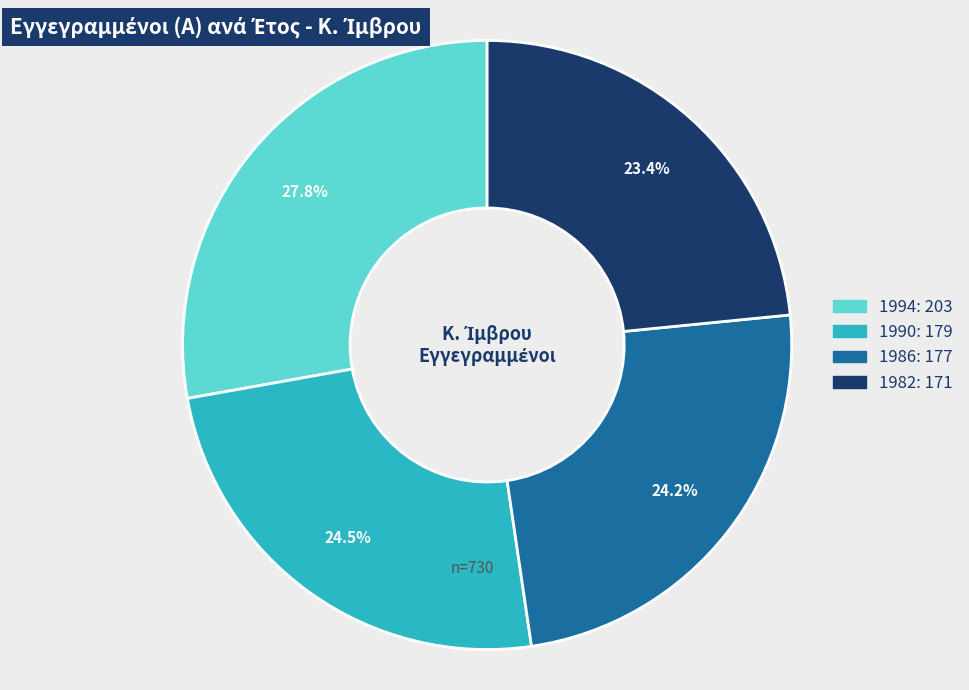

To the nearest percent, what is the average slice percentage?

25%